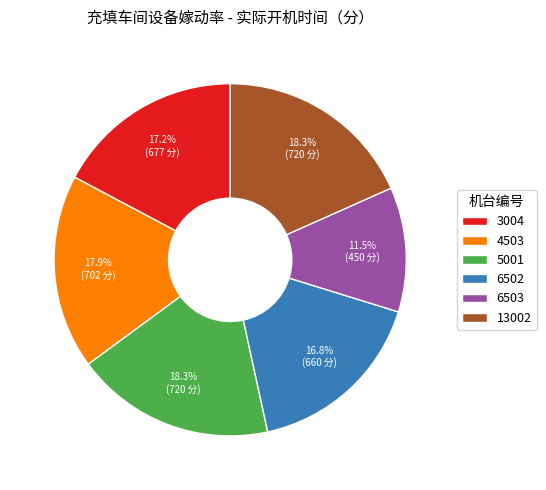

Which category has the smallest portion of the pie?

6503